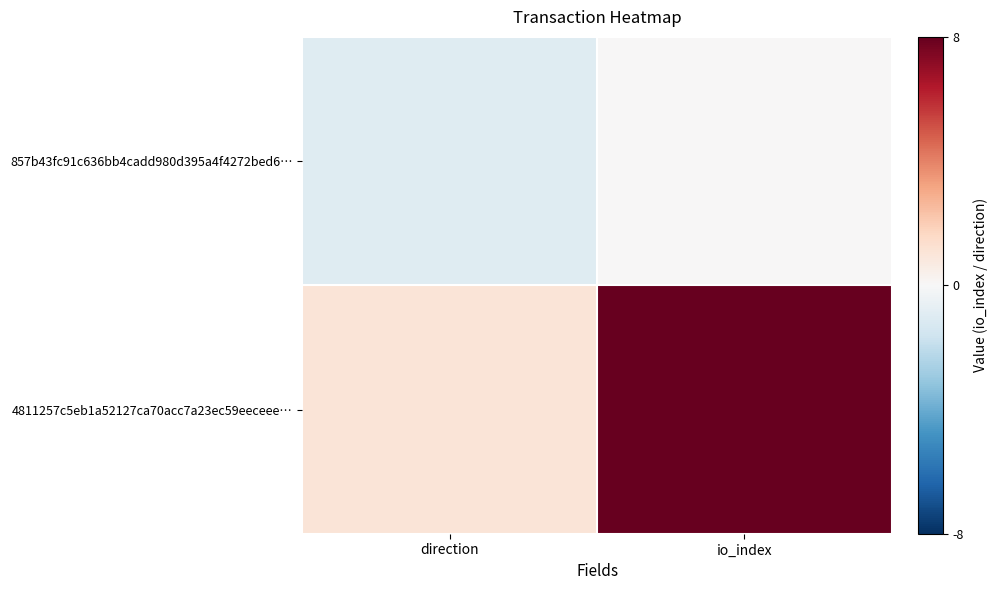

Rank the series by their average value, from lowest to highest.

857b43fc91c636bb4cadd980d395a4f4272bed6…, 4811257c5eb1a52127ca70acc7a23ec59eeceee…